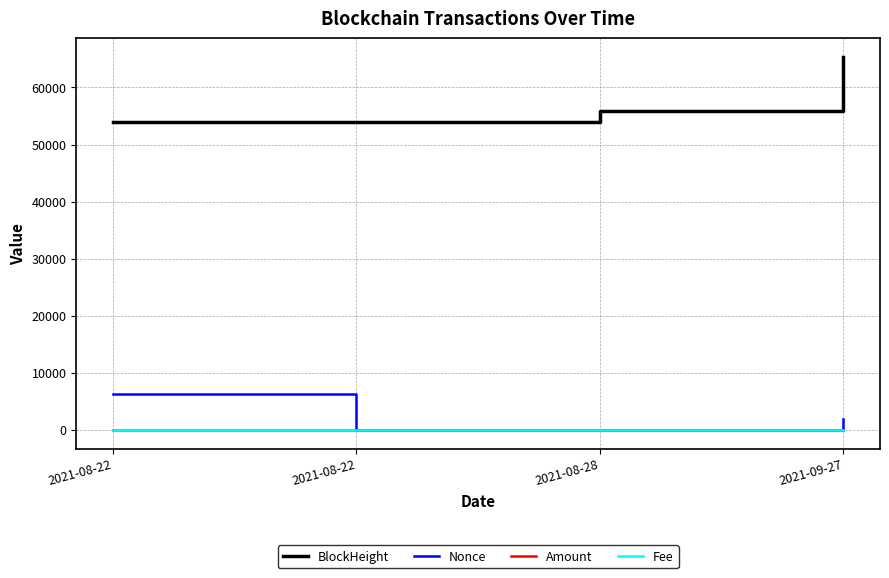

What is the label of the 3rd point from the right?

2021-08-22